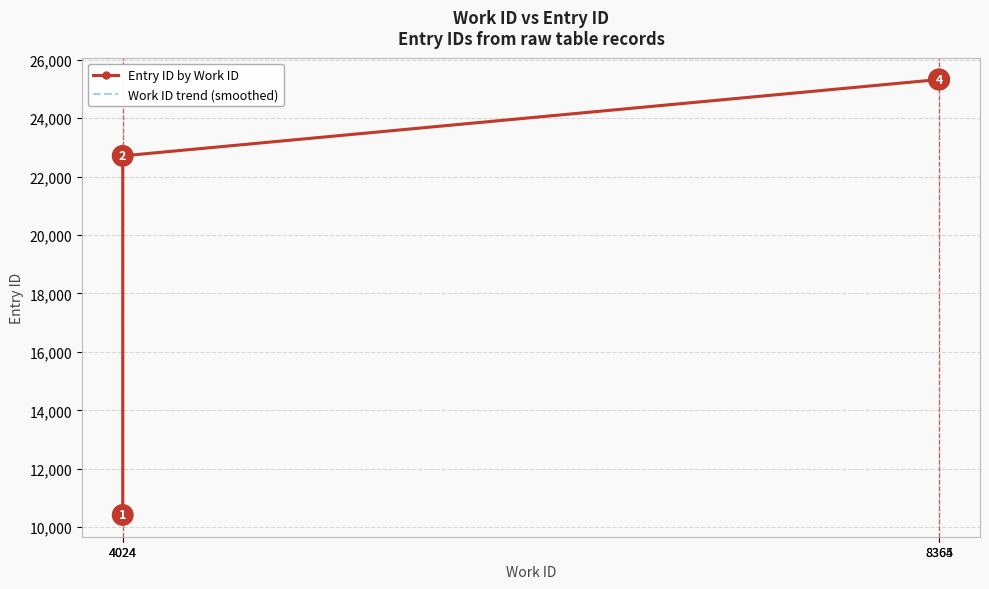

What are all the series names shown in the legend?

Entry ID by Work ID, Work ID trend (smoothed)